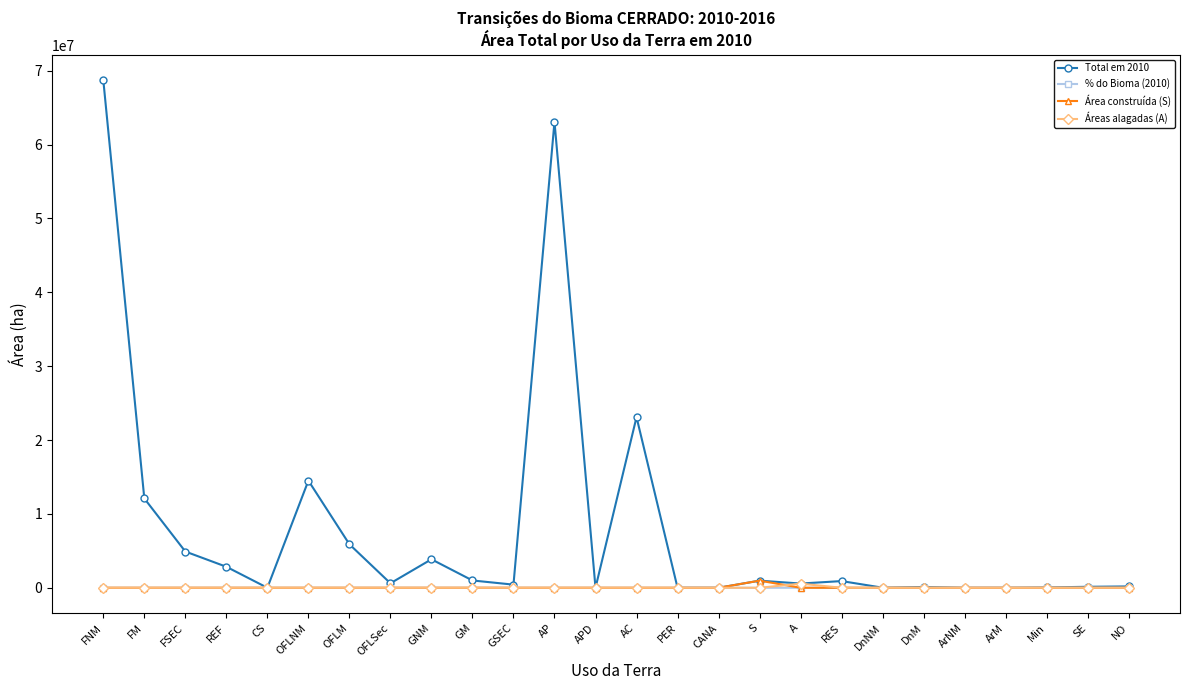

At which category does Total em 2010 reach its first local valley?

CS